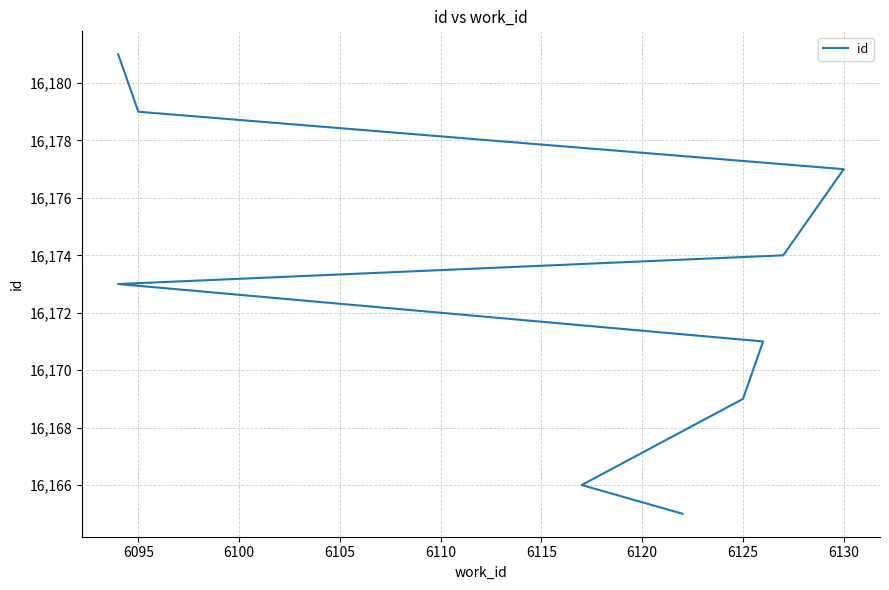

The value at 6090 is 27160. True or false?

False